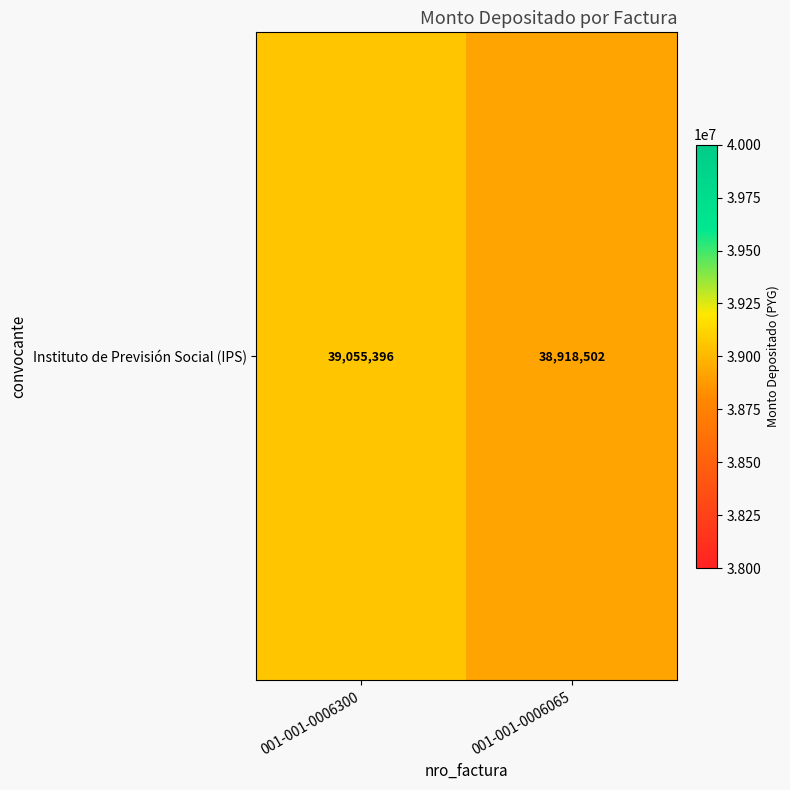

What is the greatest value displayed?

39055396